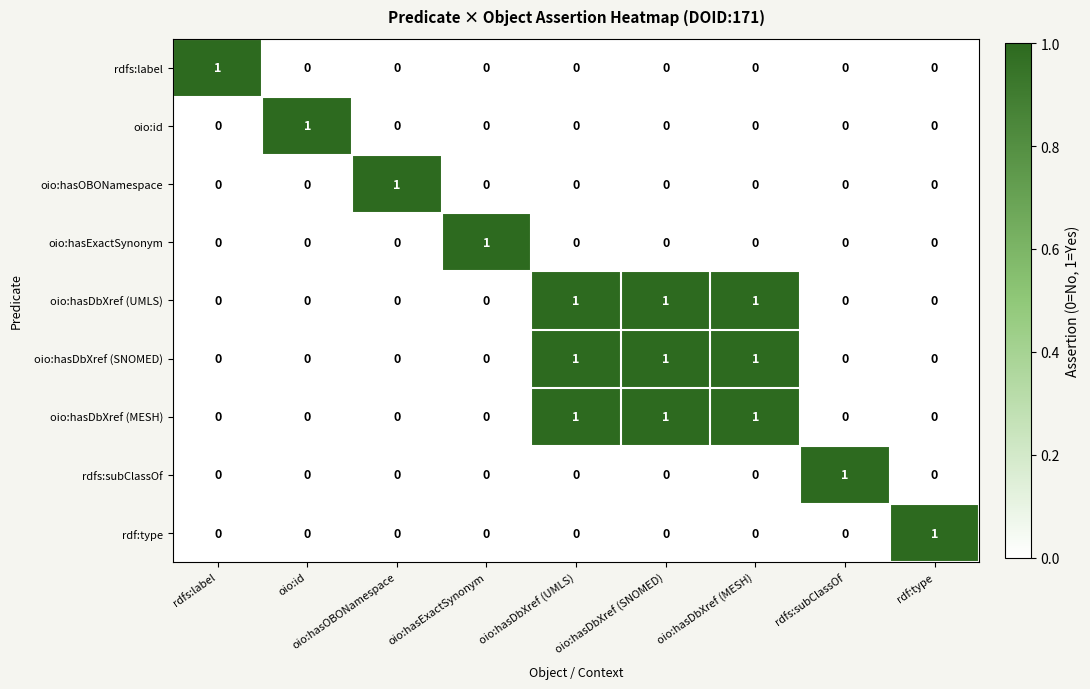

How many oio:hasDbXref (SNOMED) values are between 0 and 1?

9